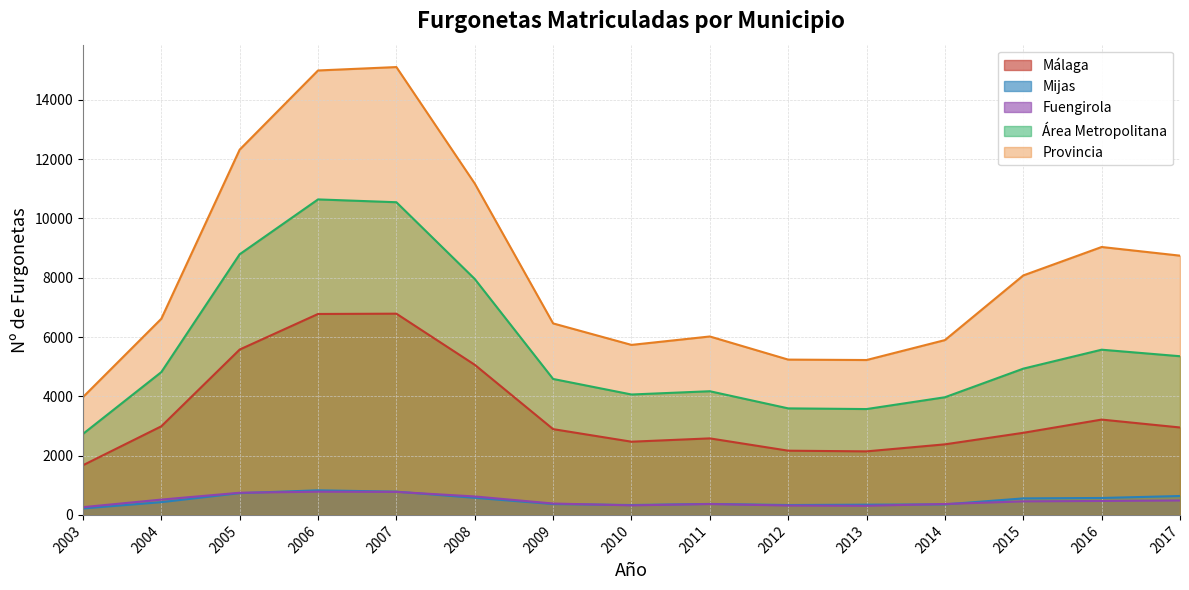

True or false: Área Metropolitana and Málaga intersect in this chart.

False